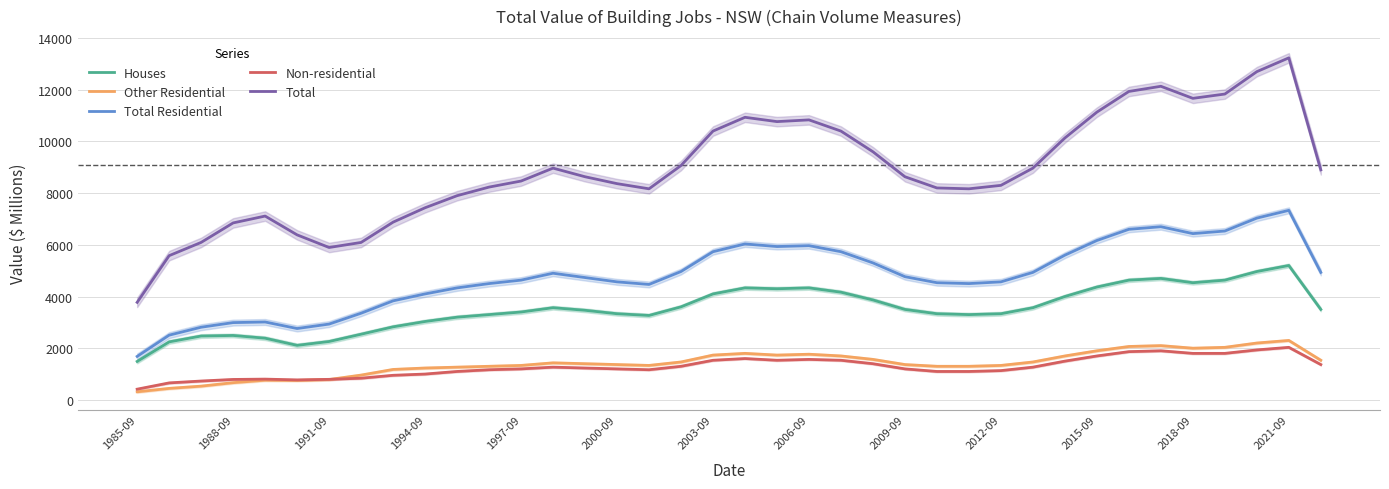

Does the chart have visible grid lines?

Yes